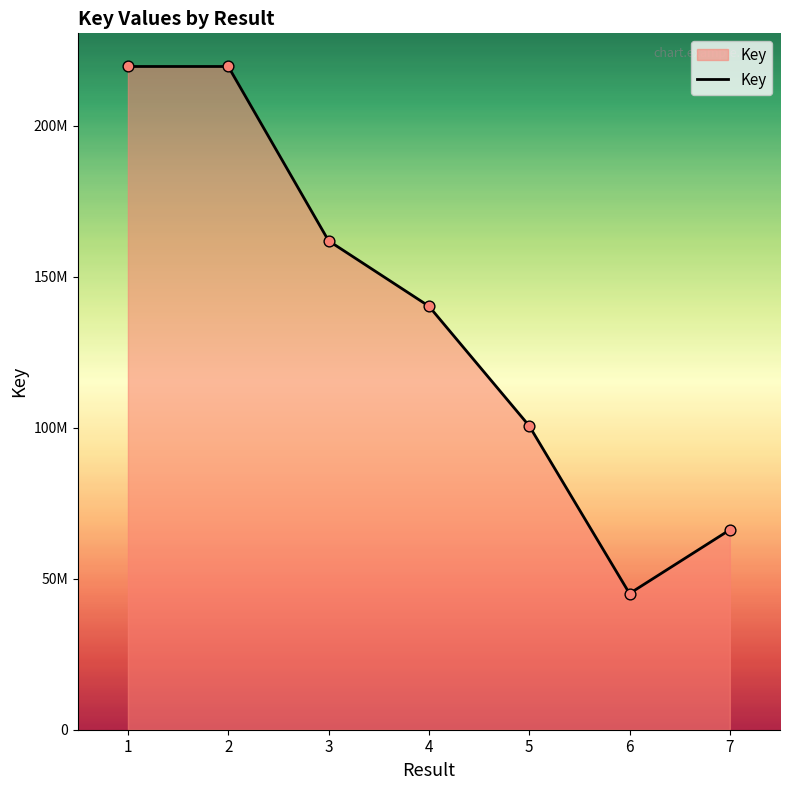

What is the change in value from 2 to 5?

-119048361